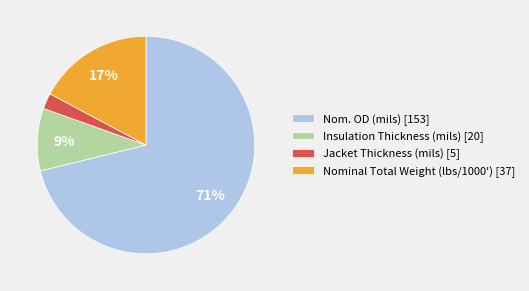

To the nearest percent, what portion does Nominal Total Weight (lbs/1000') represent?

17%